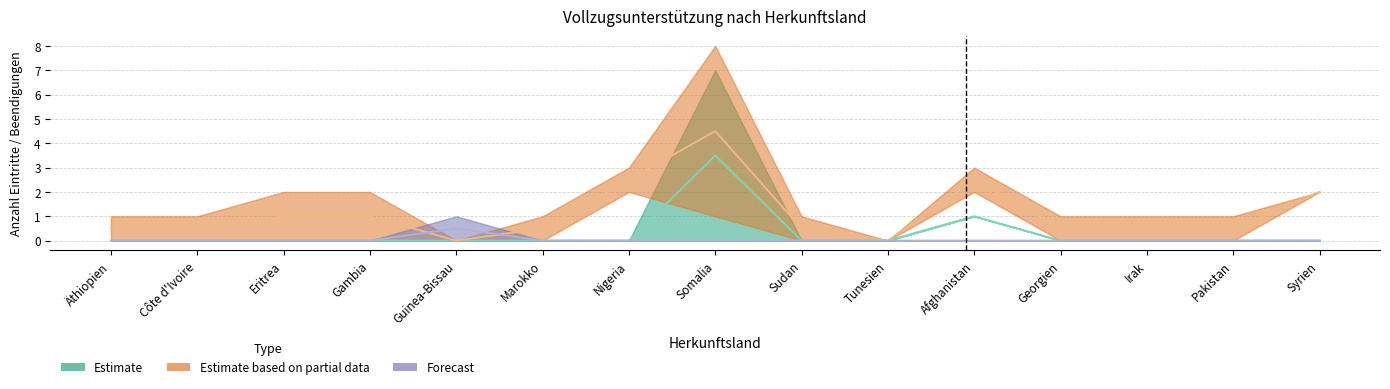

How many lines are shown in the chart?

6